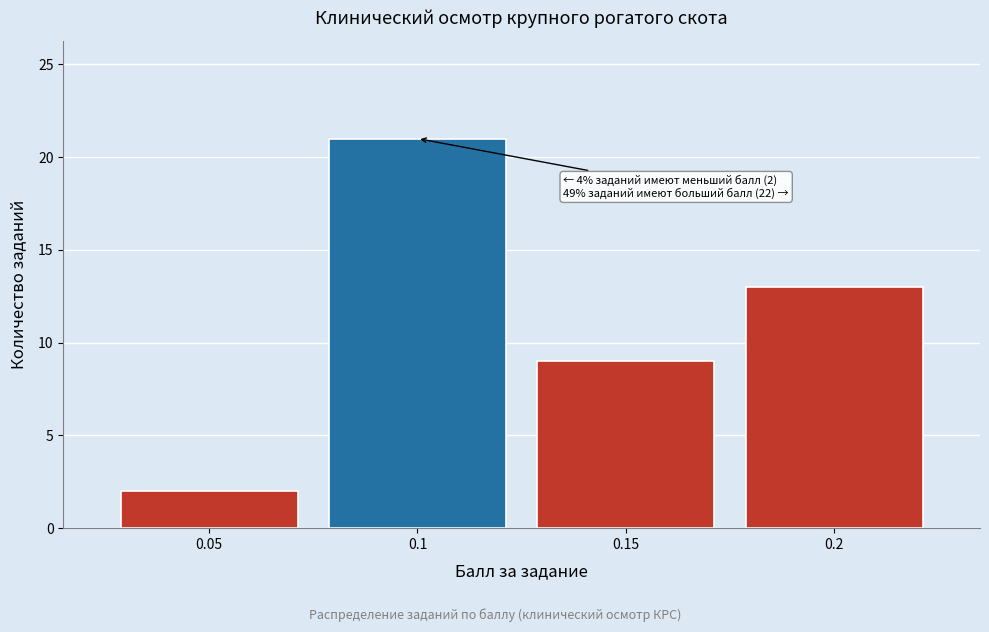

Which range on the x-axis has the tallest bar?

0.075 to 0.125